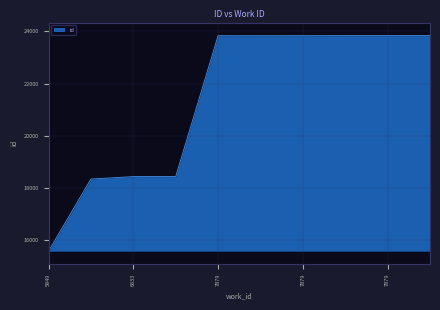

How many distinct data groups are displayed?

1